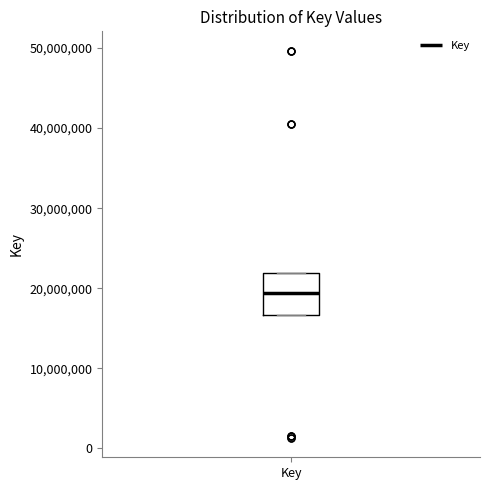

Transcribe this box plot: give where the median line is, the range the box spans, and where the two whiskers end, as read against the y-axis. The values are not printed on the chart, so give them approximately, as read against the axis.

median 19000000, box 17000000 to 22000000, whiskers 17000000 to 22000000